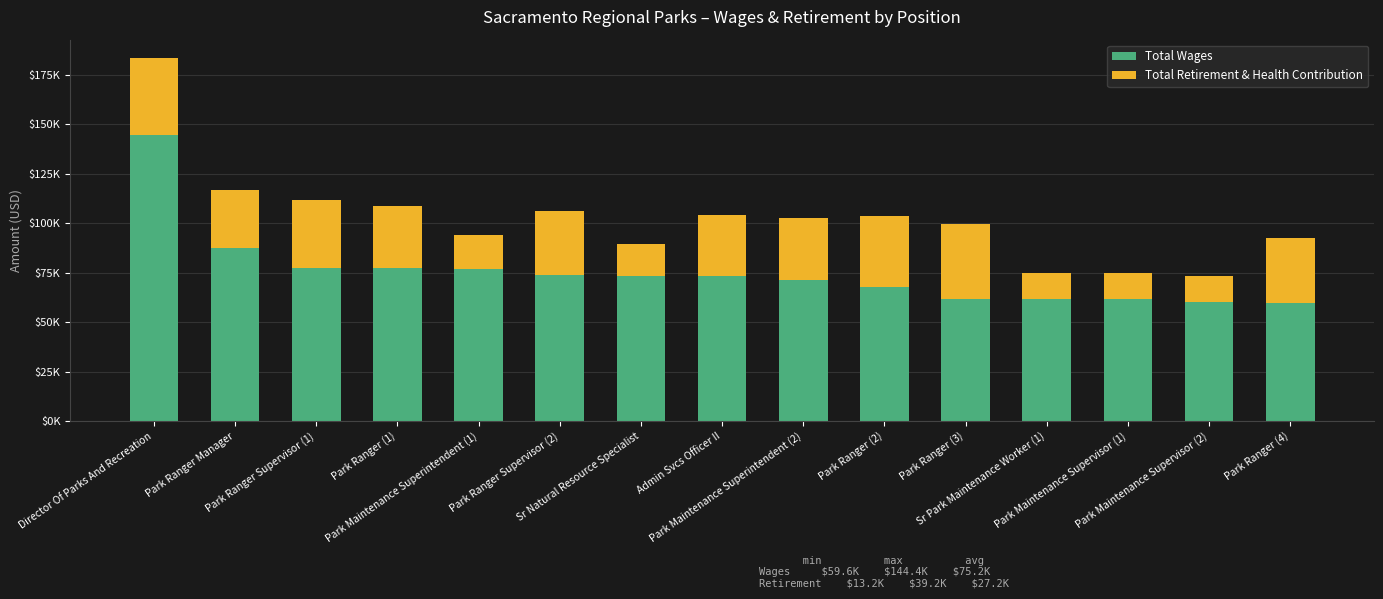

Does the chart contain any negative values?

No